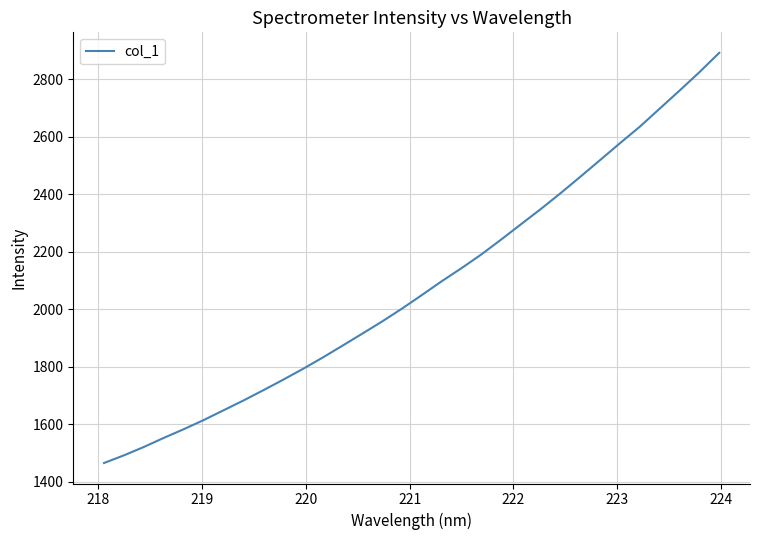

What is the difference between the maximum and minimum values?

1426.5